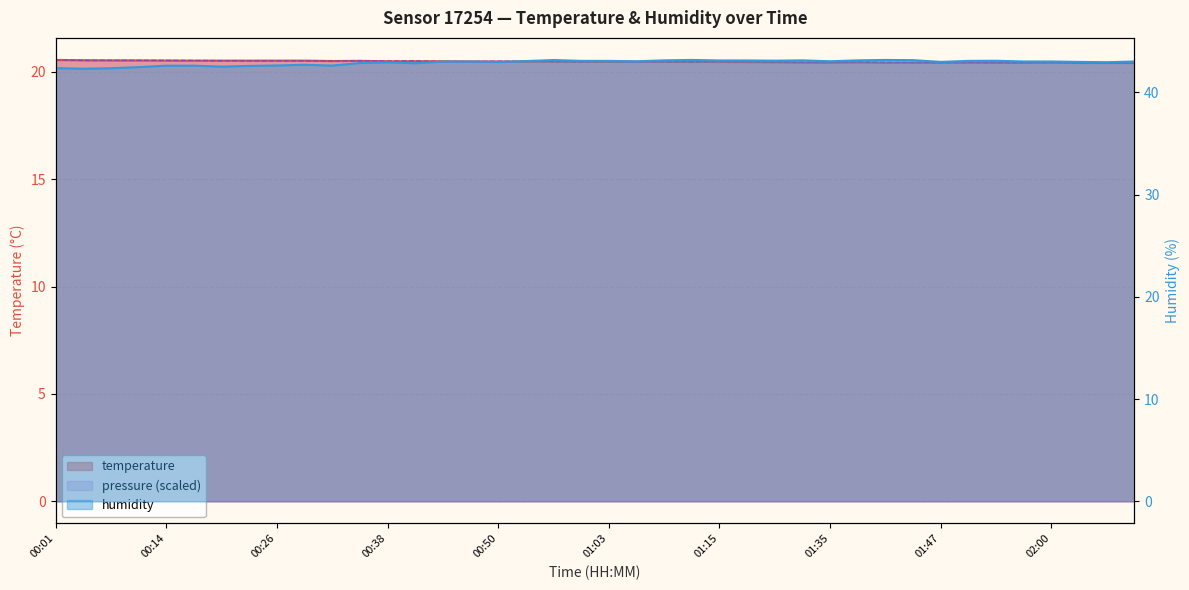

Which category has the lowest value across all series?

02:03